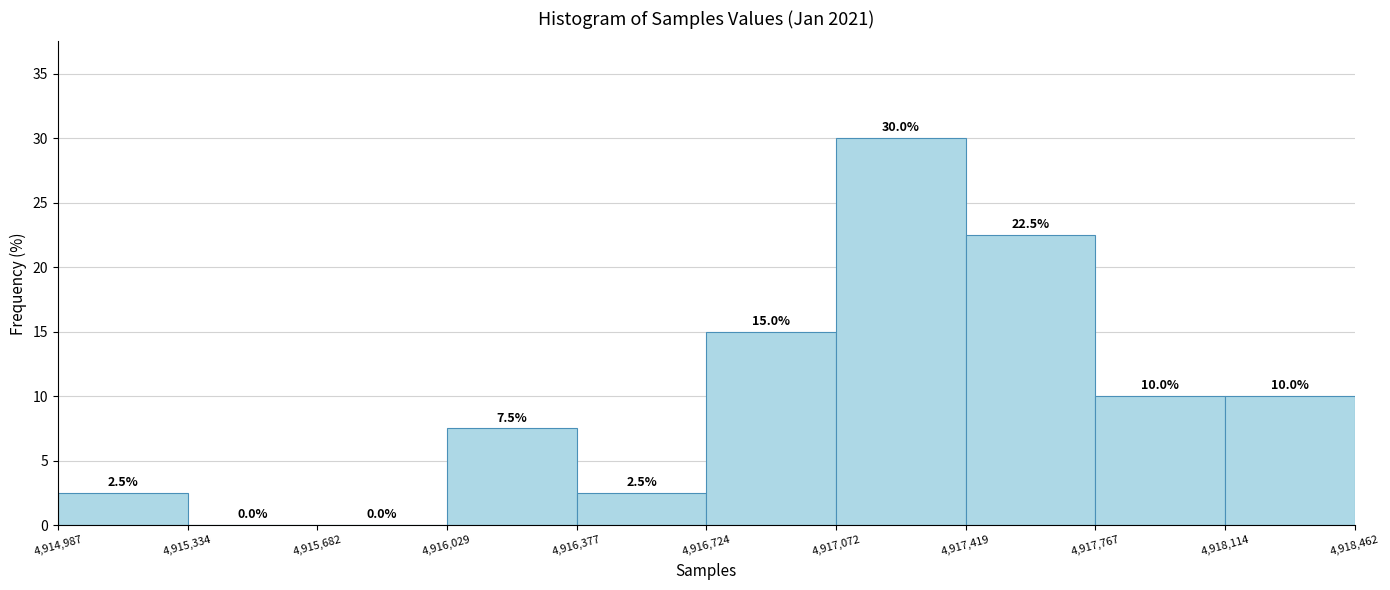

What is the height of the bar covering 4,917,767 to 4,918,114 on the x-axis?

10.0